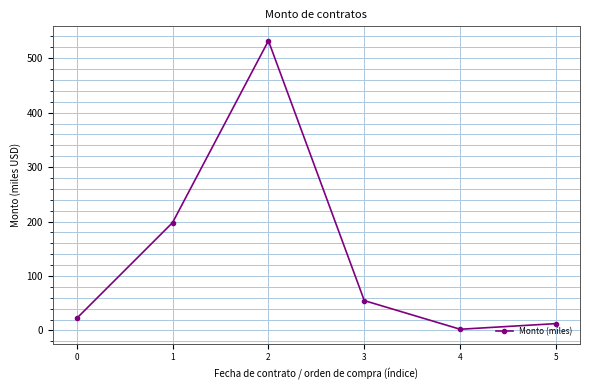

Count the number of categories in the chart.

6